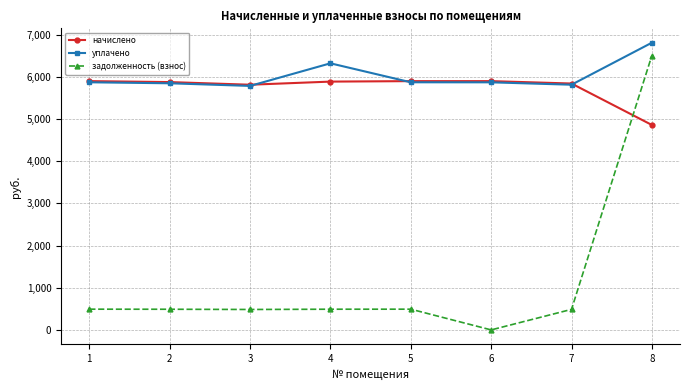

Where do начислено and задолженность (взнос) first cross each other?

7 and 8